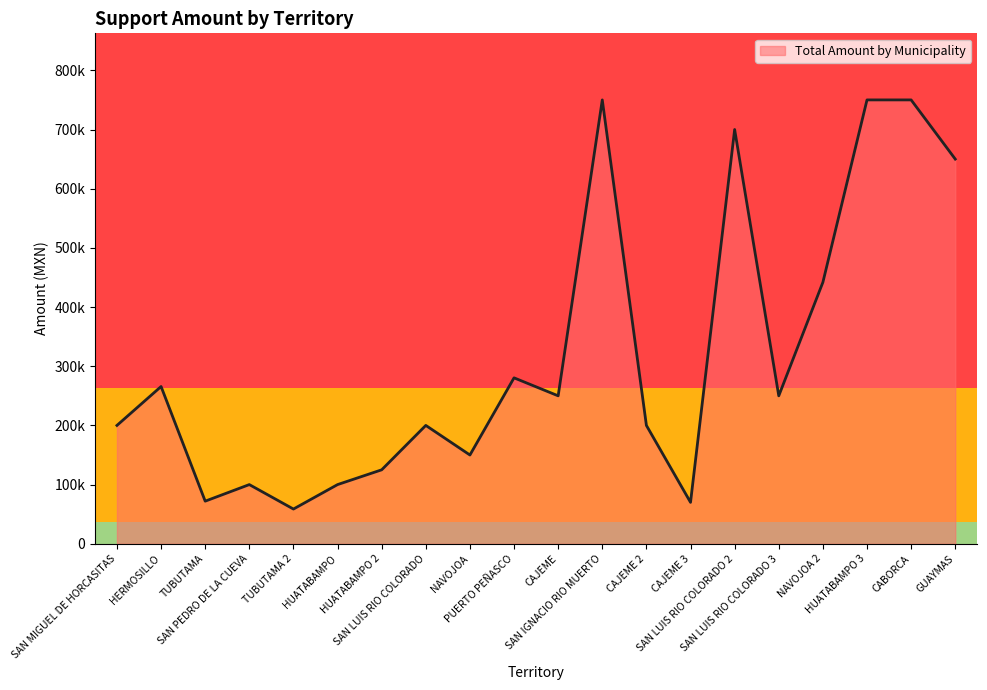

What is the difference between the second highest and minimum values?

691323.3